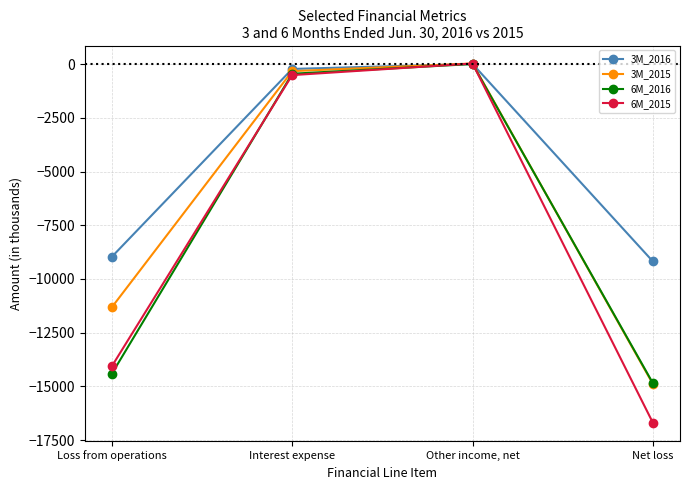

How many lines are shown in the chart?

4